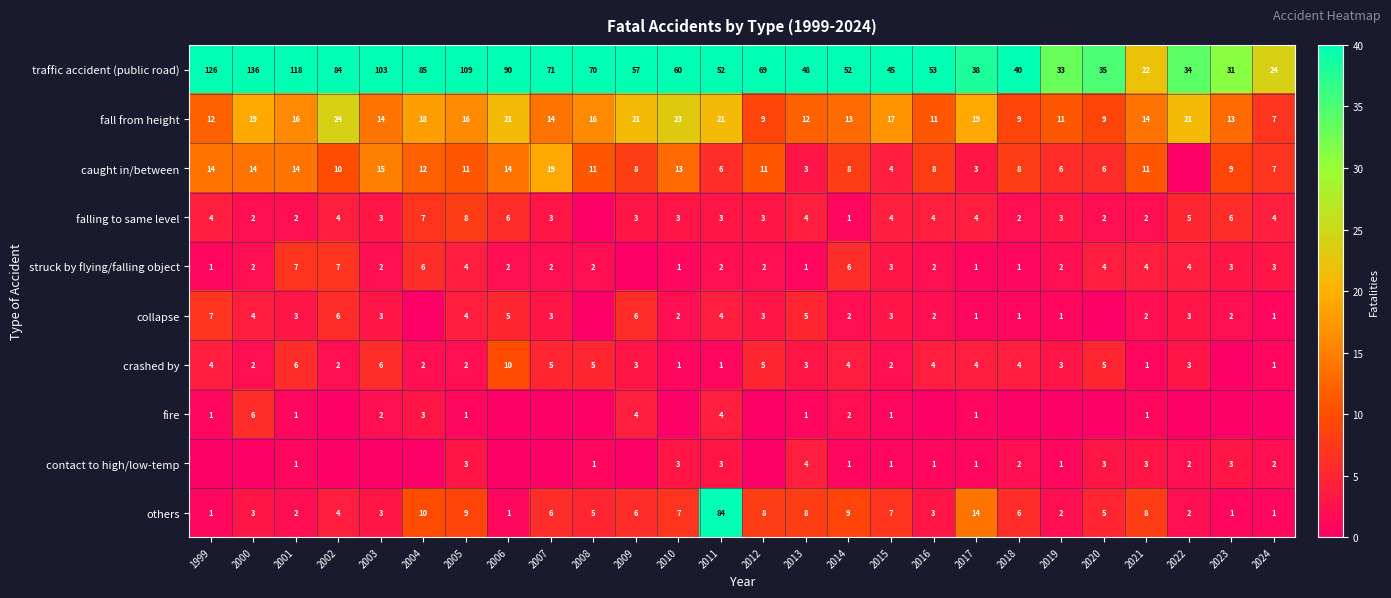

Is the value of traffic accident (public road) at 2015 greater than the value of struck by flying/falling object at 2019?

Yes